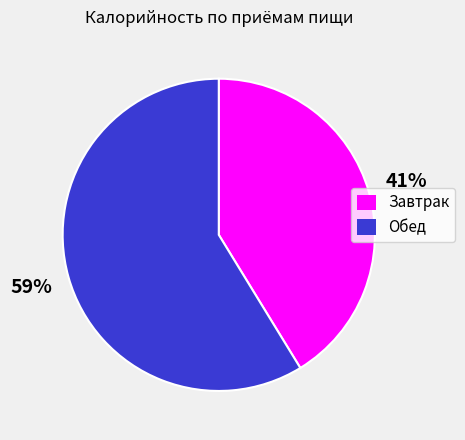

What percentage is the Завтрак slice, to the nearest percent?

41%